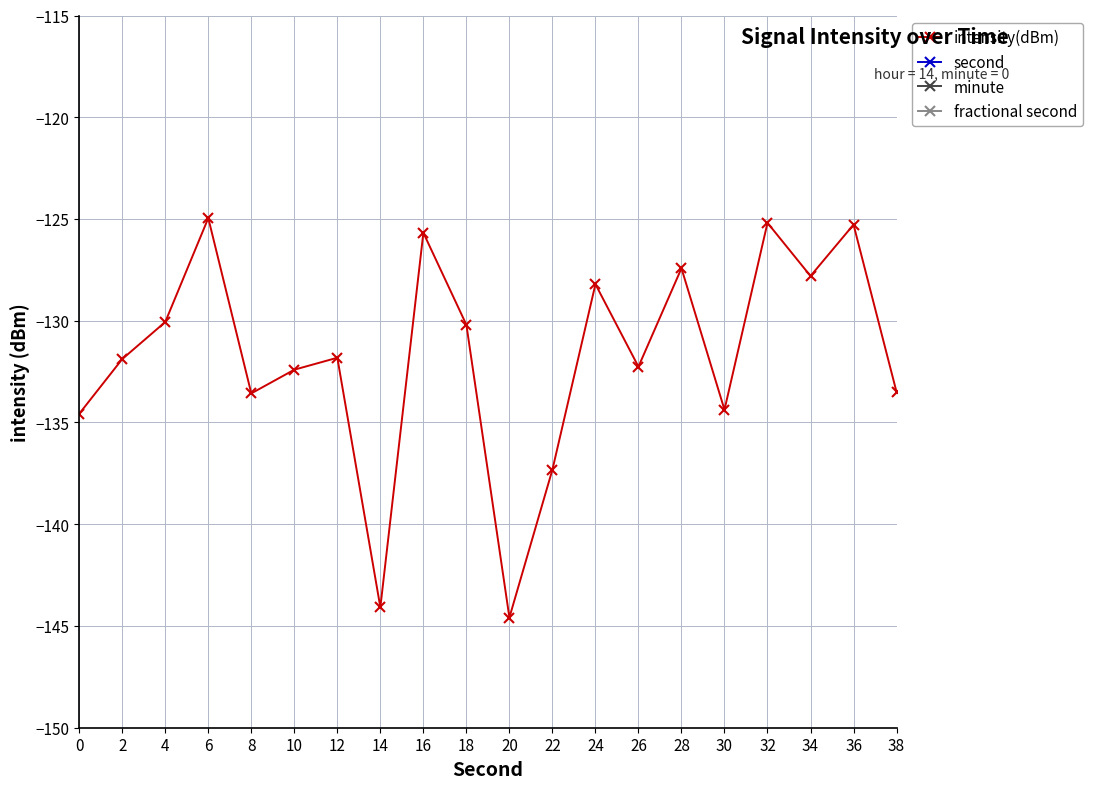

The intensity(dBm) series shows -31.2 at 4. True or false?

False